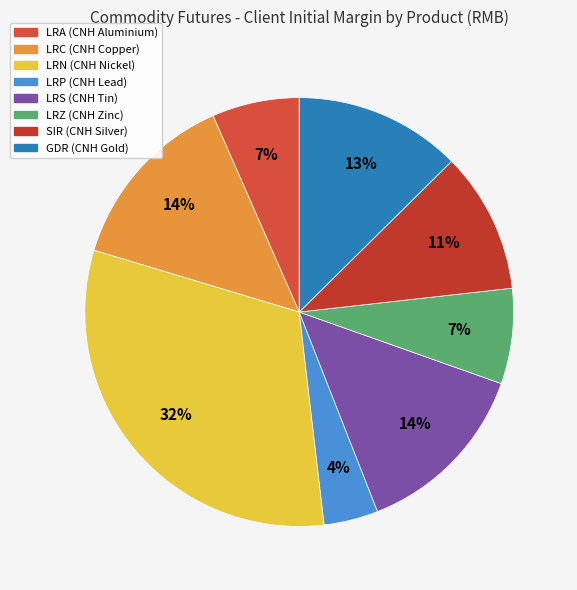

To the nearest percent, what percentage of the pie is LRS (CNH Tin)?

14%